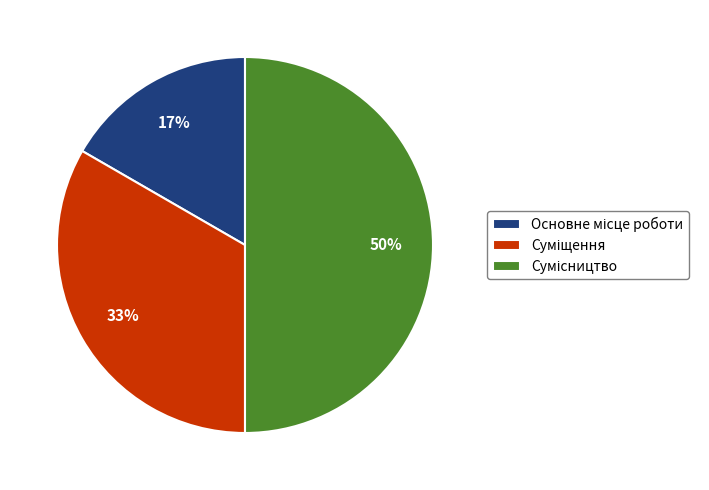

To the nearest percent, what is the difference between the largest and smallest slice percentages?

33%